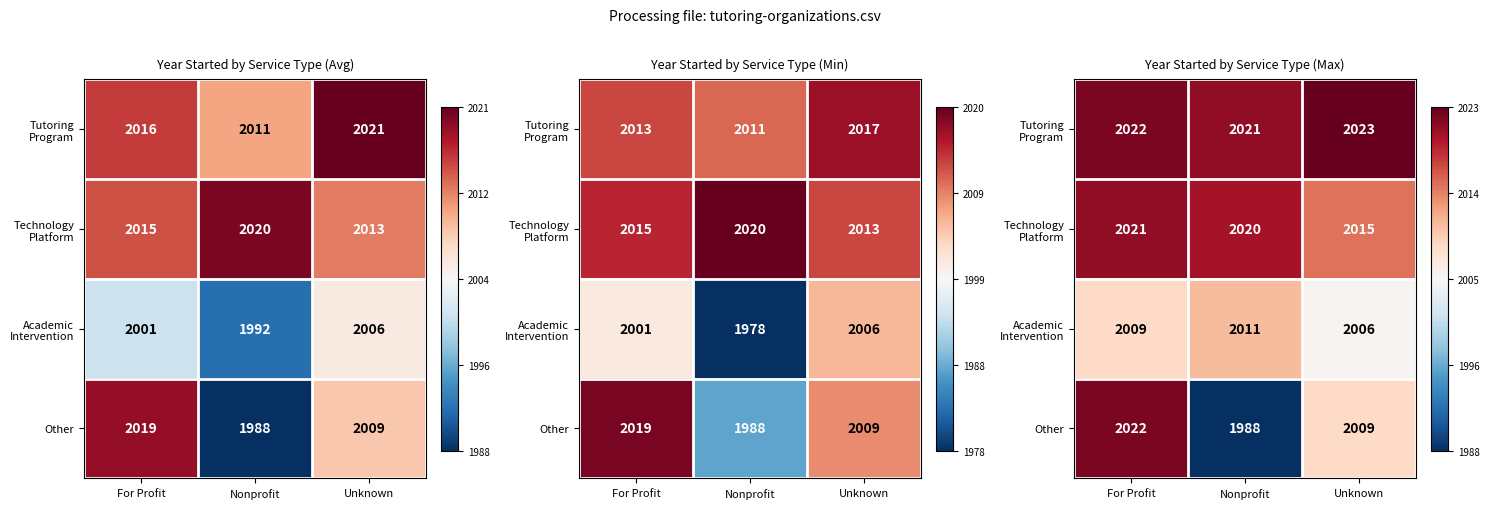

Which label corresponds to the largest value in the chart?

Unknown